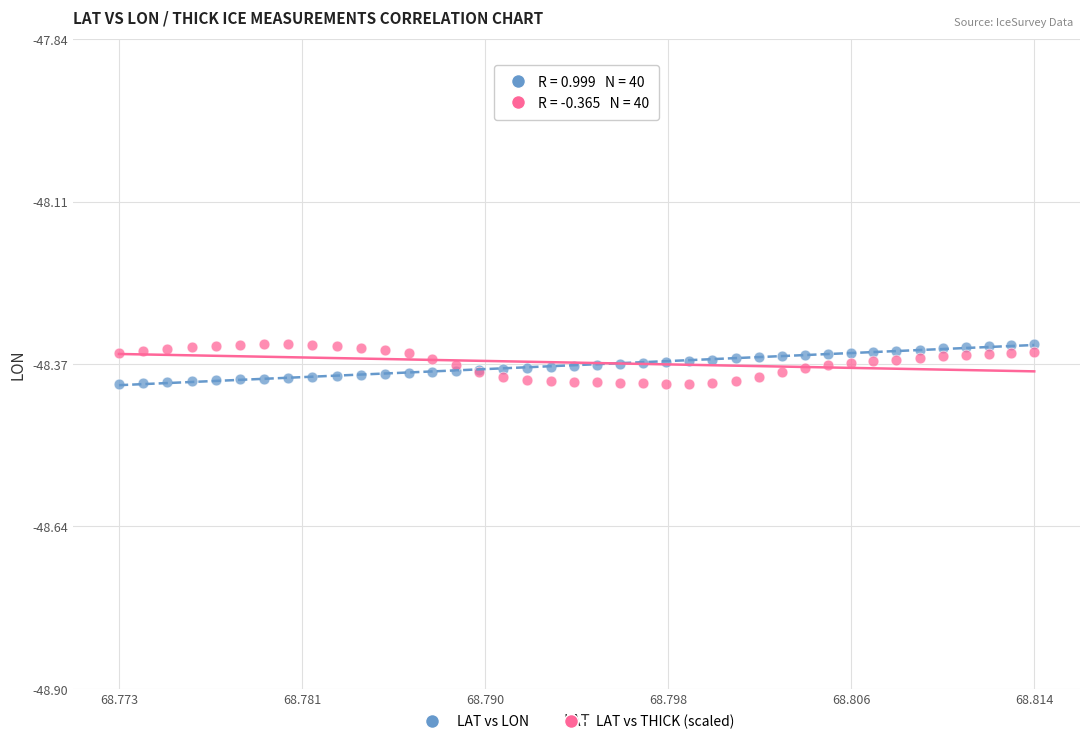

What are all the series names shown in the legend?

LAT vs LON, LAT vs THICK (scaled)